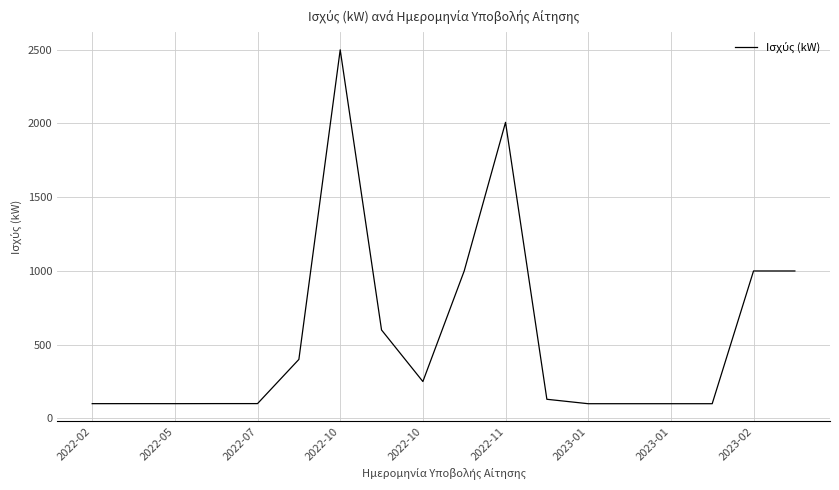

What is the difference between the maximum and minimum values?

2400.5